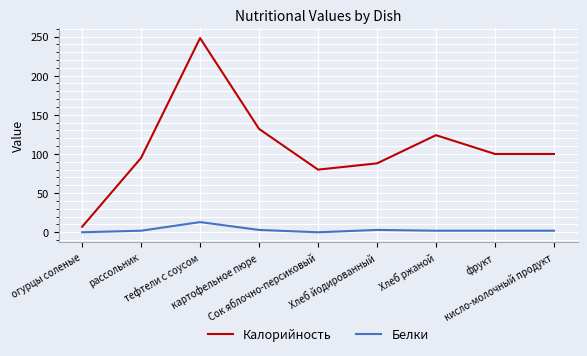

Rank the series by their maximum value, from highest to lowest.

Калорийность, Белки